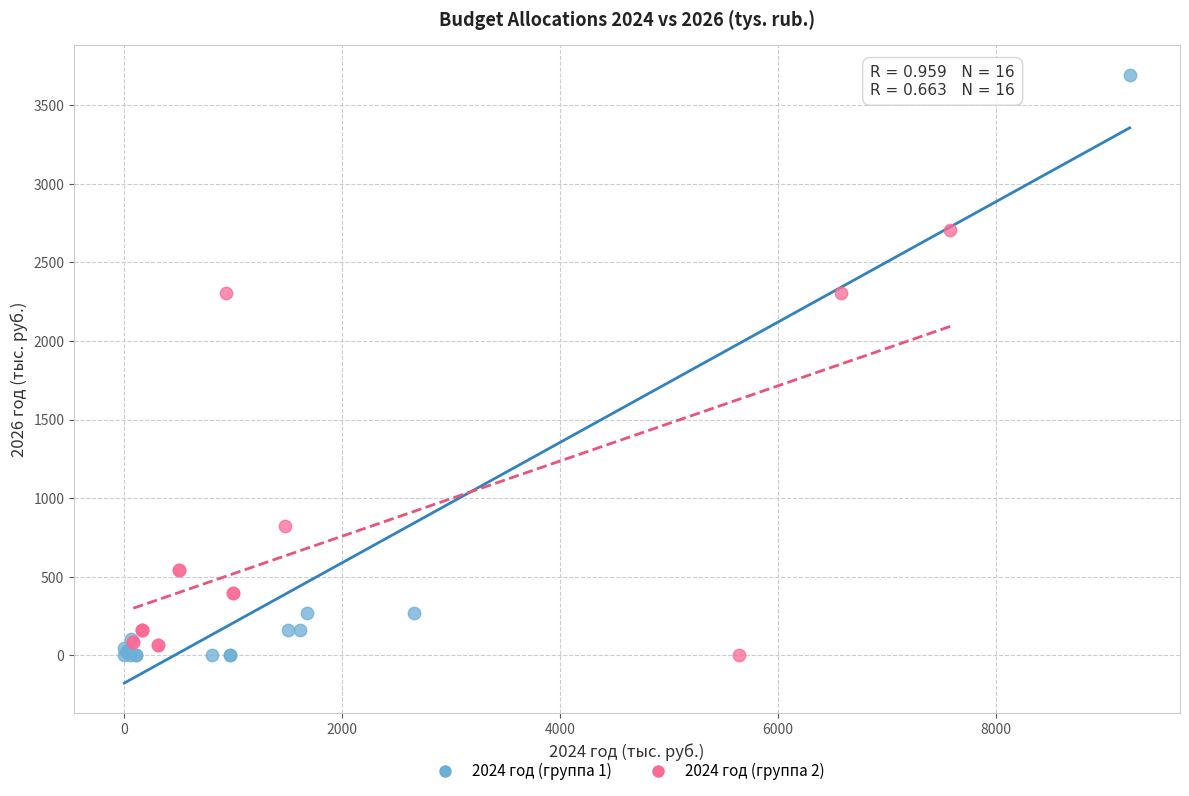

Which series has the largest Y range (max minus min)?

2024 год (группа 1)